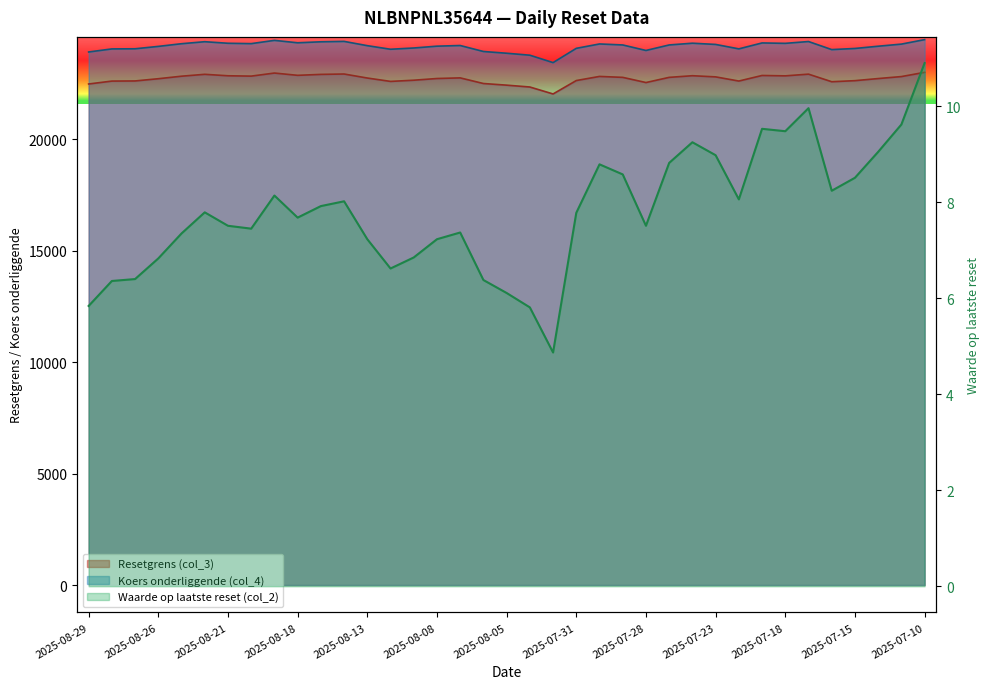

What is the label of the 34th point from the left?

2025-07-15